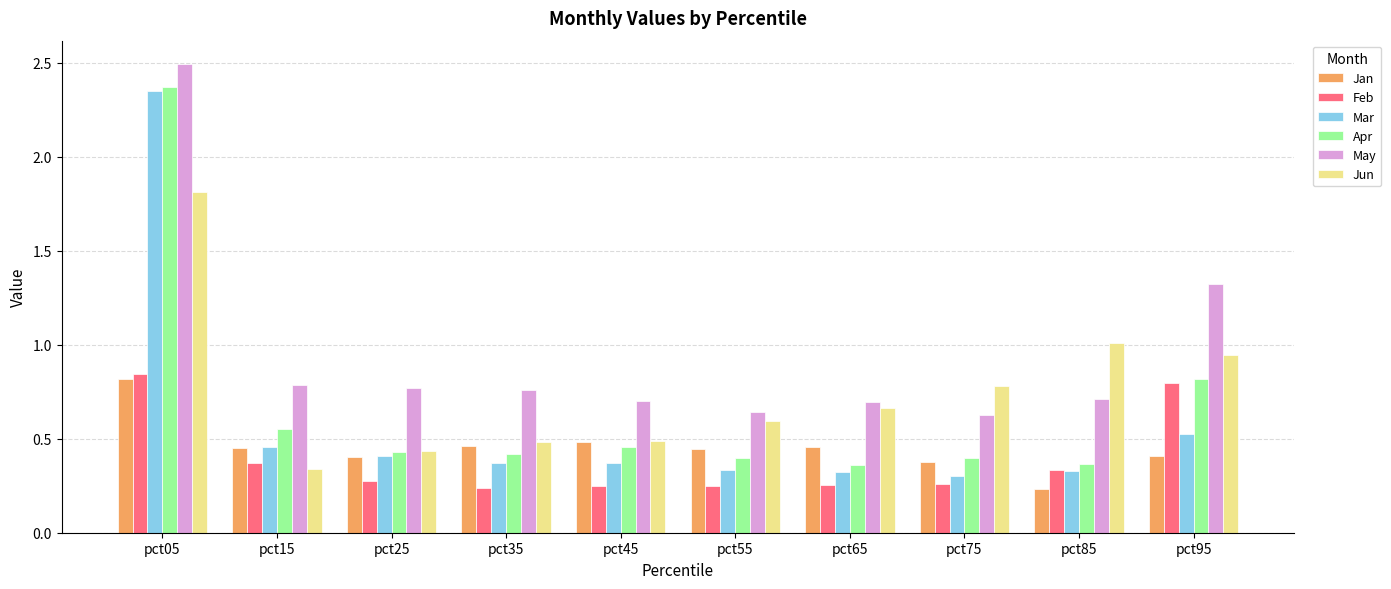

What is the total value across all series at pct75?

2.7